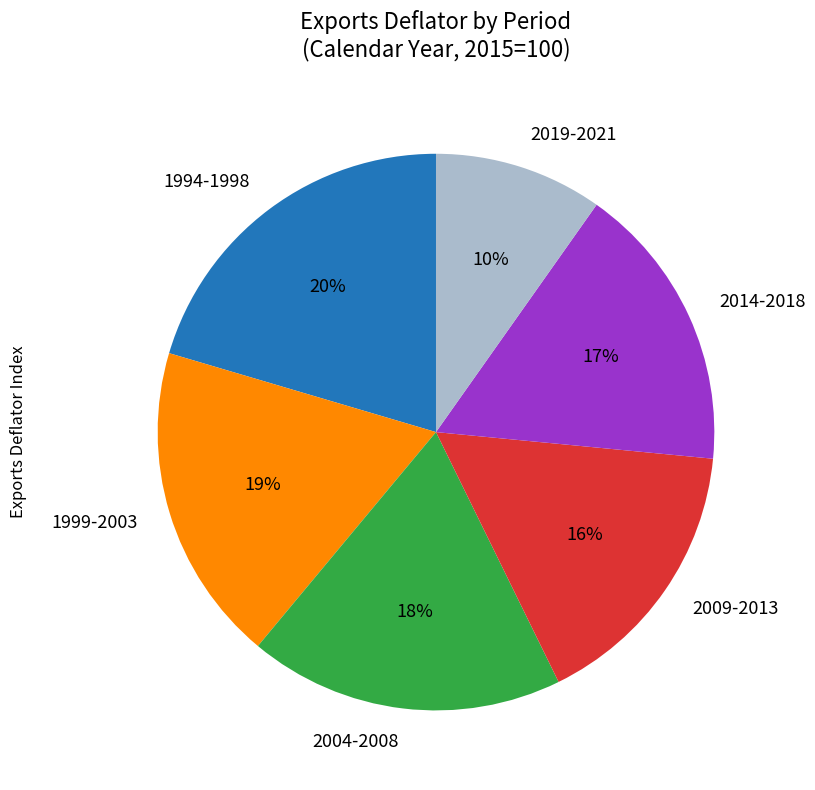

What percentage is the 1999-2003 slice, to the nearest percent?

19%